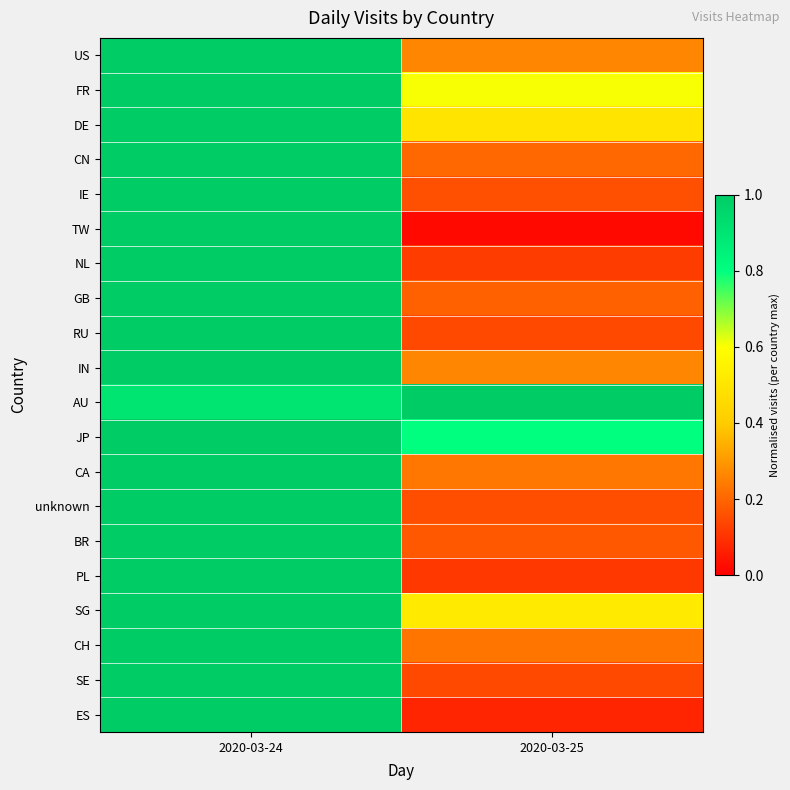

What is the difference between the highest and lowest values at 2020-03-24?

0.1